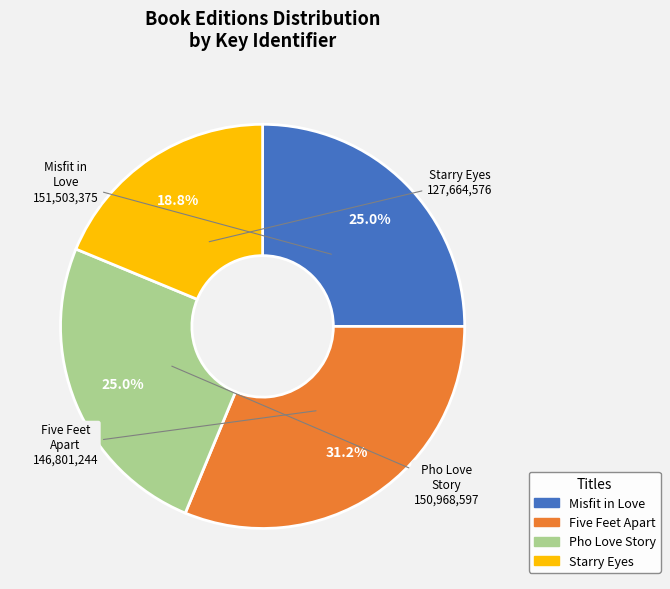

True or false: Misfit in Love accounts for 32% of the total.

False